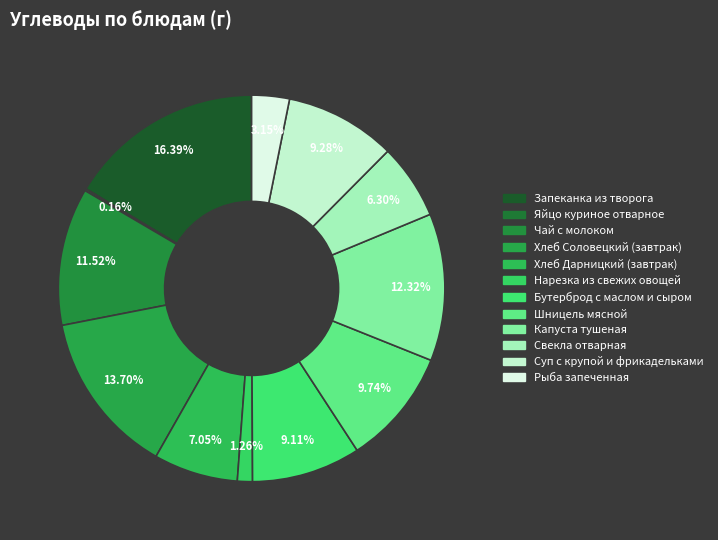

What is the smallest slice in the pie chart?

Яйцо куриное отварное